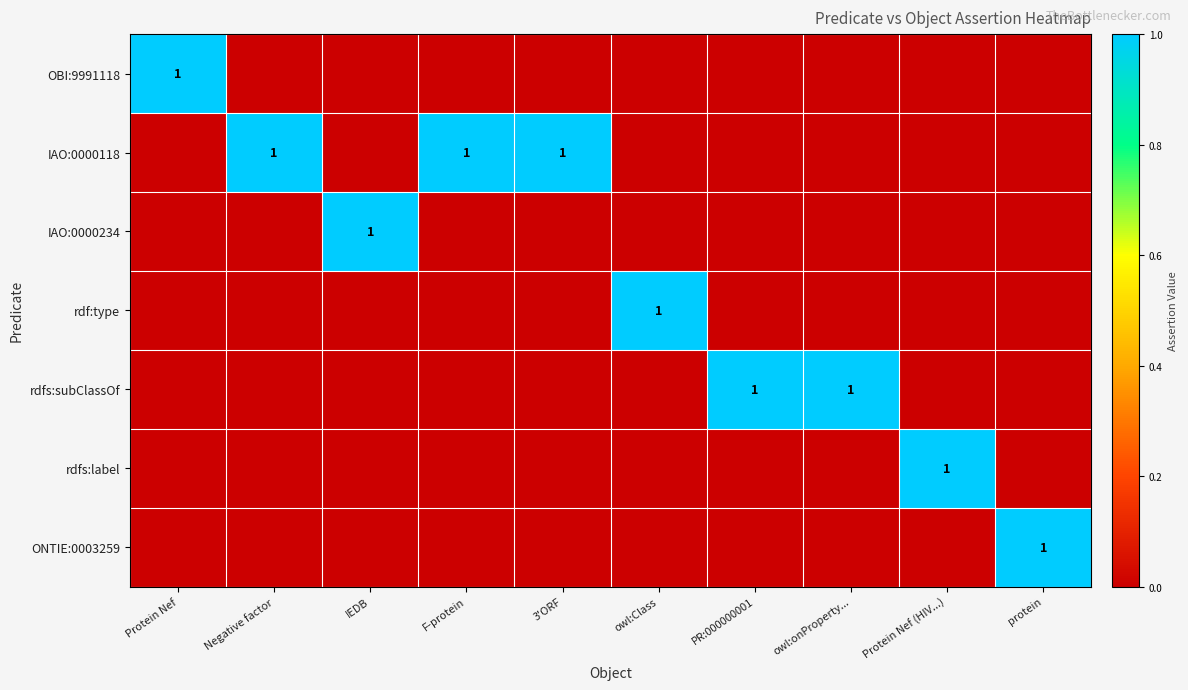

At which category is the sum across all series the highest?

Protein Nef